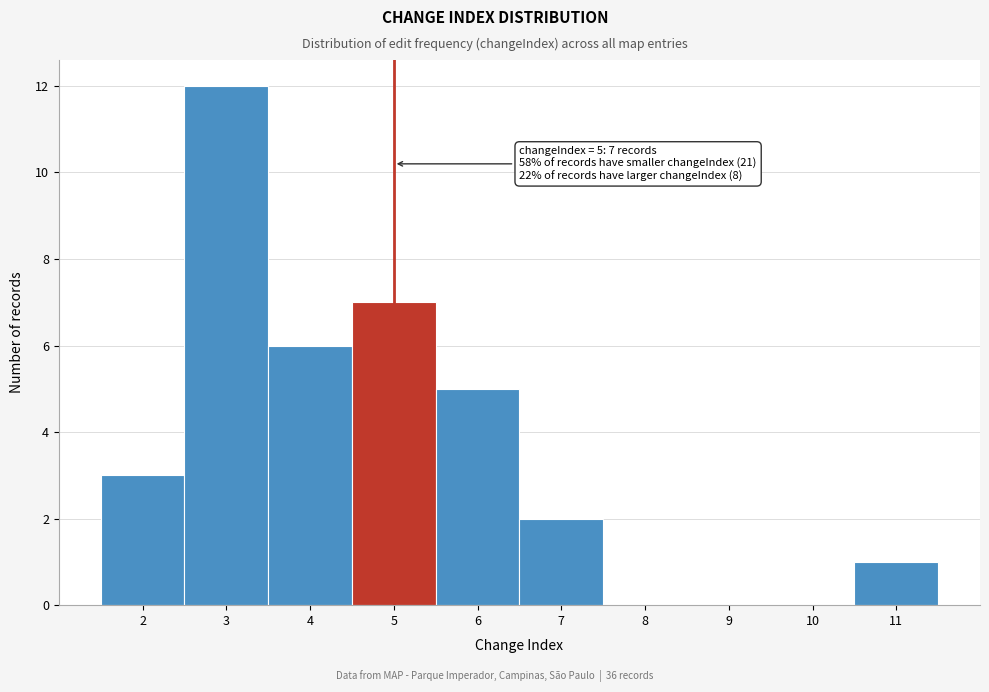

Over which range of the x-axis is the bar tallest?

2.5 to 3.5